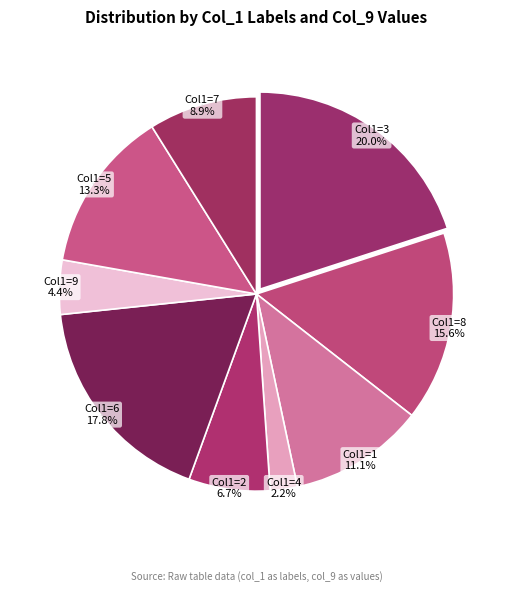

Which has a higher value, Col1=7 or Col1=1?

Col1=1